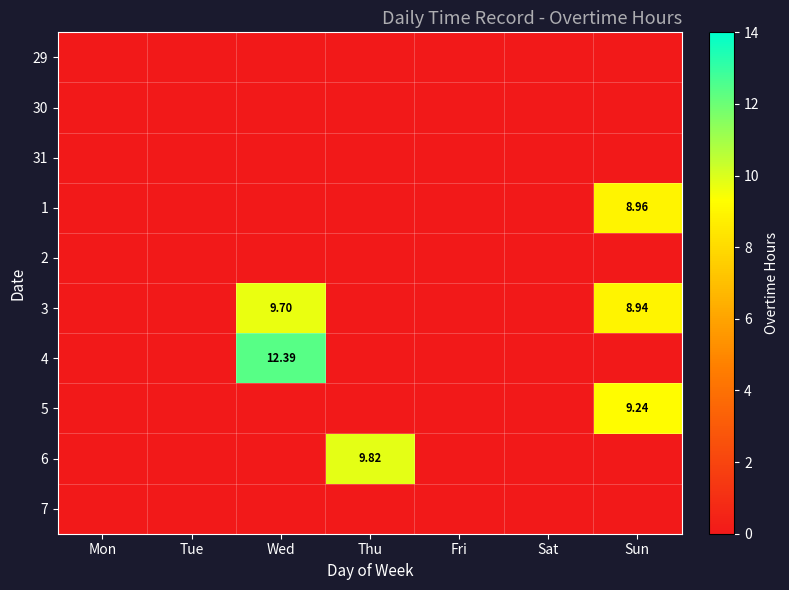

The 5 series shows 9.2 at Sun. True or false?

True